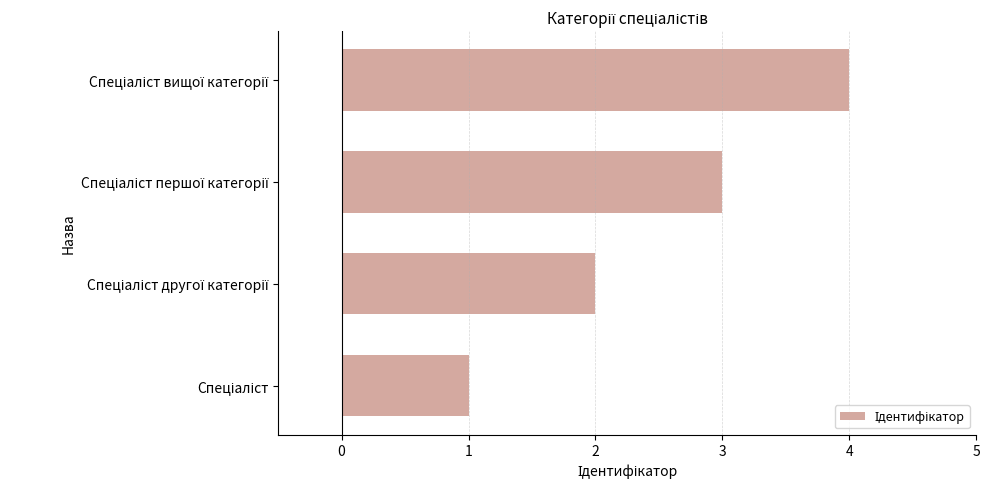

What is the smallest value displayed?

1